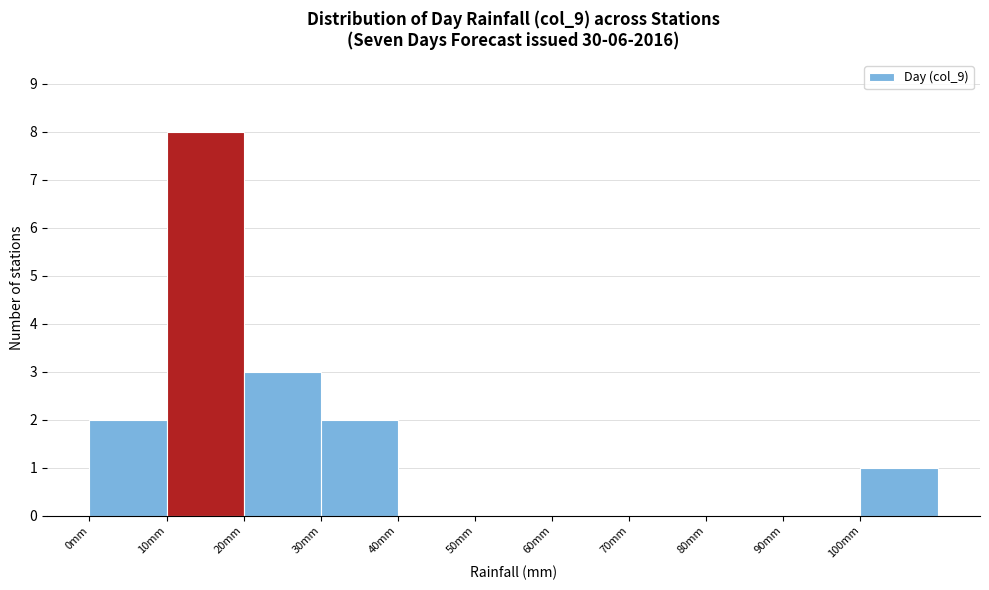

How tall is the bar that spans 10 to 20 on the x-axis? The values are not printed on the chart, so give them approximately, as read against the axis.

8